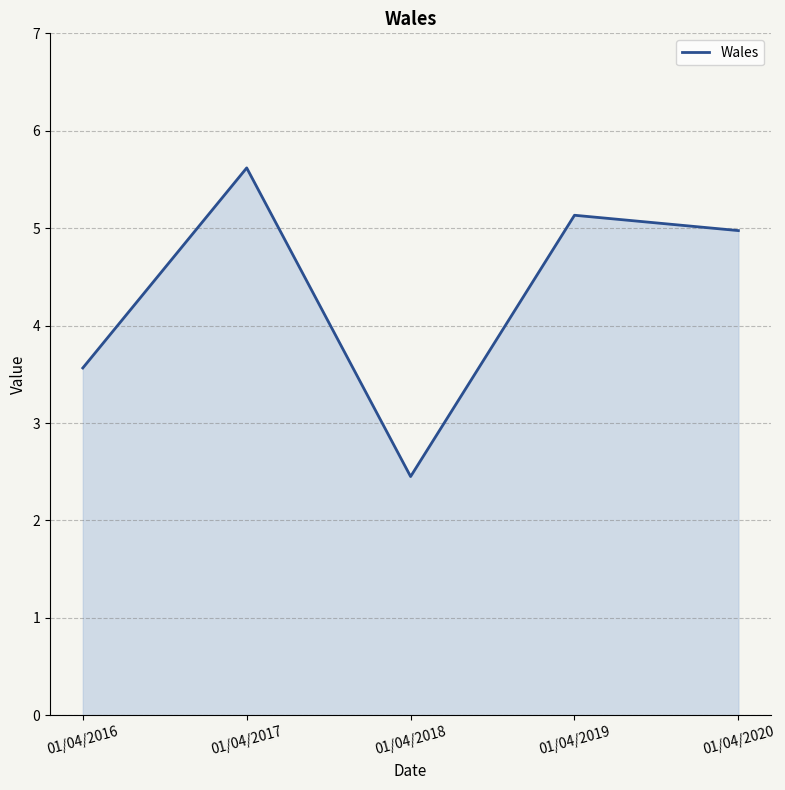

How many lines are shown in the chart?

1